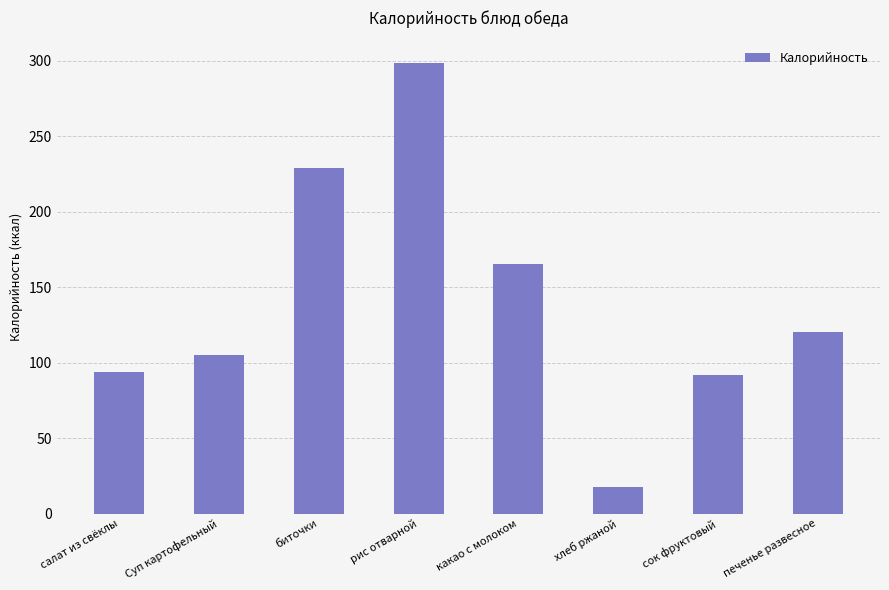

Reading left to right, list all the values displayed in this chart.

94.0	105.0	229.0	298.5	165.0	17.4	92.0	120.0